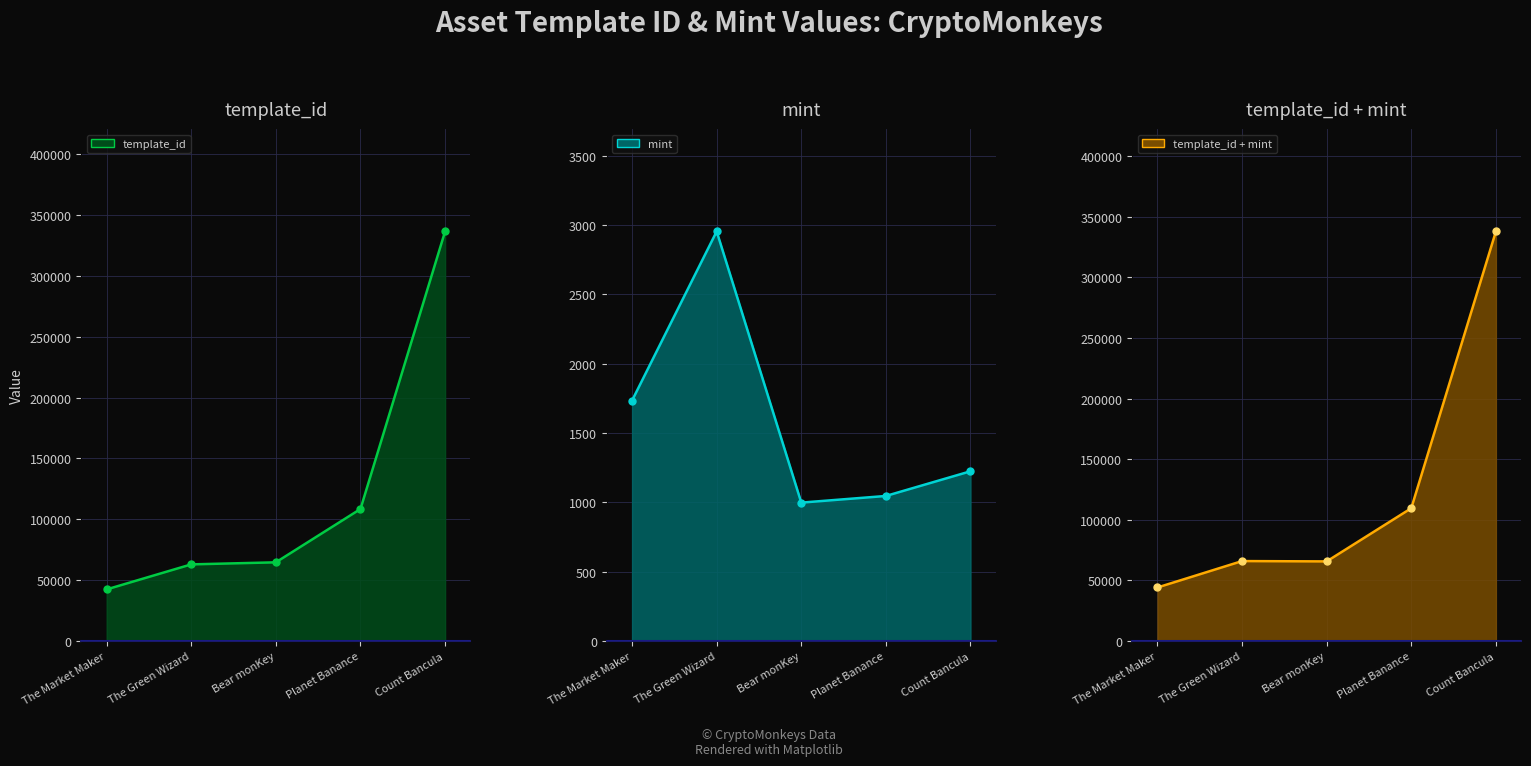

At which label does template_id line reach its peak?

Count Bancula